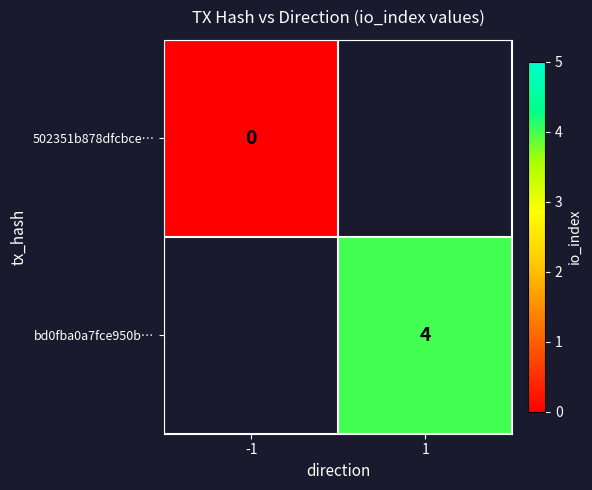

True or false: bd0fba0a7fce950b… has a value of 6 at 1.

False